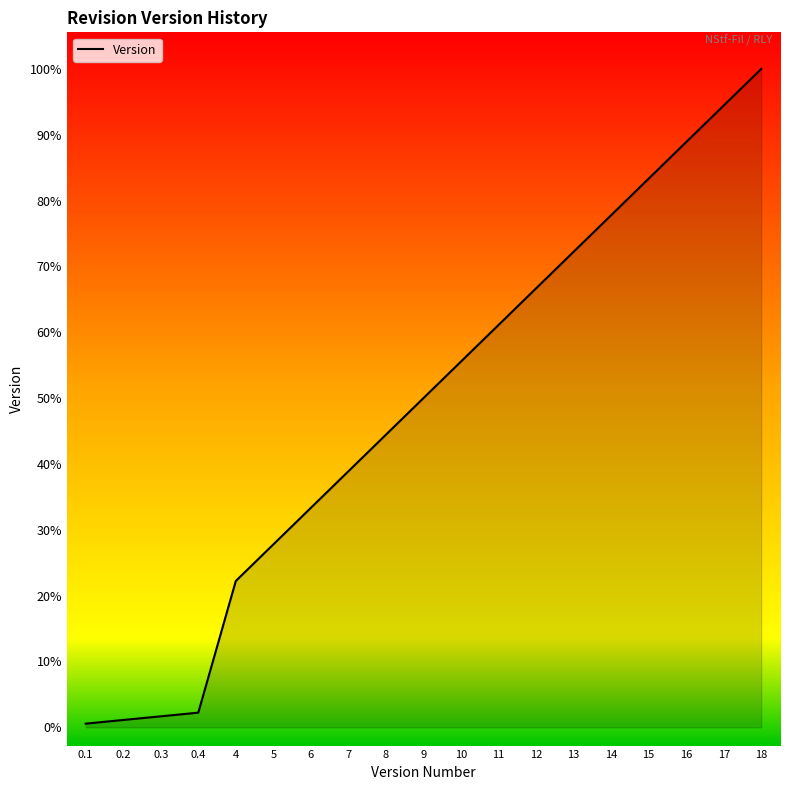

Which label corresponds to the largest value in the chart?

18